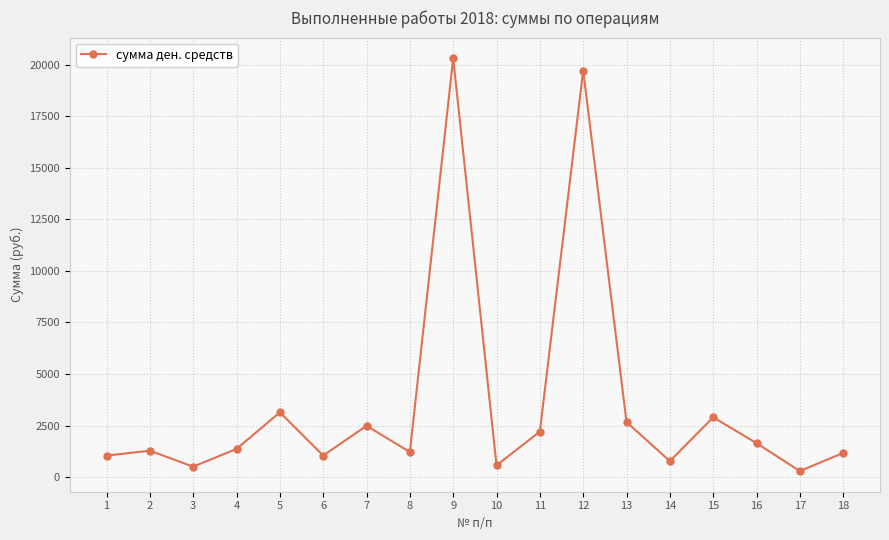

Which has a higher value, 13 or 9?

9